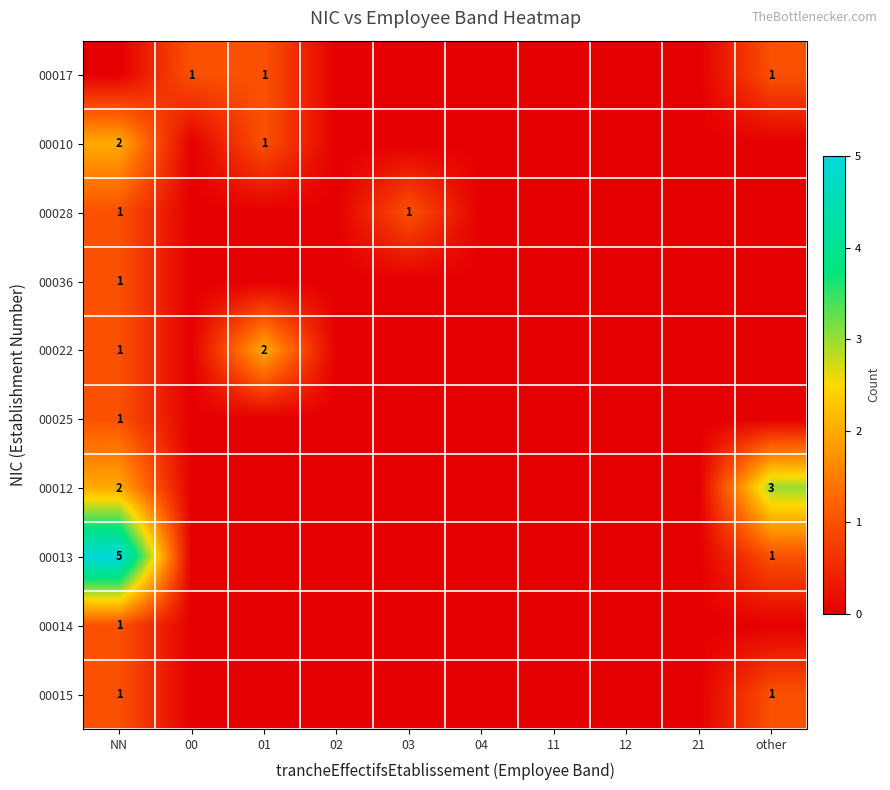

The 00025 series shows 1 at NN. True or false?

True